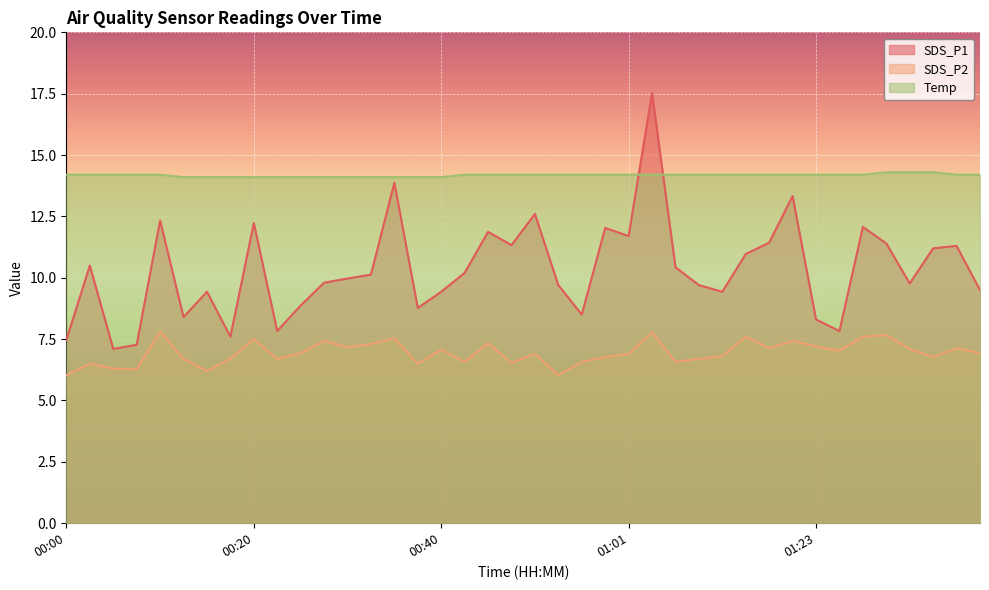

Reading right to left, extract all data points from this chart.

SDS_P1: 01:41=9.5	01:38=11.3	01:36=11.2	01:33=9.8	01:31=11.4	01:28=12.1	01:26=7.8	01:23=8.3	01:20=13.3	01:18=11.4	01:15=11.0	01:12=9.4	01:10=9.7	01:07=10.4	01:04=17.5	01:01=11.7	00:59=12.0	00:56=8.5	00:53=9.7	00:51=12.6	00:48=11.3	00:45=11.9	00:43=10.2	00:40=9.4	00:37=8.8	00:35=13.9	00:32=10.1	00:30=10.0	00:27=9.8	00:25=8.9	00:23=7.8	00:20=12.2	00:17=7.6	00:15=9.4	00:13=8.4	00:10=12.3	00:08=7.3	00:05=7.1	00:03=10.5	00:00=7.5
SDS_P2: 01:41=6.9	01:38=7.1	01:36=6.8	01:33=7.1	01:31=7.7	01:28=7.6	01:26=7.0	01:23=7.2	01:20=7.4	01:18=7.1	01:15=7.6	01:12=6.8	01:10=6.7	01:07=6.6	01:04=7.8	01:01=6.9	00:59=6.8	00:56=6.6	00:53=6.0	00:51=6.9	00:48=6.5	00:45=7.3	00:43=6.6	00:40=7.1	00:37=6.5	00:35=7.5	00:32=7.3	00:30=7.2	00:27=7.4	00:25=6.9	00:23=6.7	00:20=7.5	00:17=6.7	00:15=6.2	00:13=6.7	00:10=7.8	00:08=6.3	00:05=6.3	00:03=6.5	00:00=6.0
Temp: 01:41=14.2	01:38=14.2	01:36=14.3	01:33=14.3	01:31=14.3	01:28=14.2	01:26=14.2	01:23=14.2	01:20=14.2	01:18=14.2	01:15=14.2	01:12=14.2	01:10=14.2	01:07=14.2	01:04=14.2	01:01=14.2	00:59=14.2	00:56=14.2	00:53=14.2	00:51=14.2	00:48=14.2	00:45=14.2	00:43=14.2	00:40=14.1	00:37=14.1	00:35=14.1	00:32=14.1	00:30=14.1	00:27=14.1	00:25=14.1	00:23=14.1	00:20=14.1	00:17=14.1	00:15=14.1	00:13=14.1	00:10=14.2	00:08=14.2	00:05=14.2	00:03=14.2	00:00=14.2